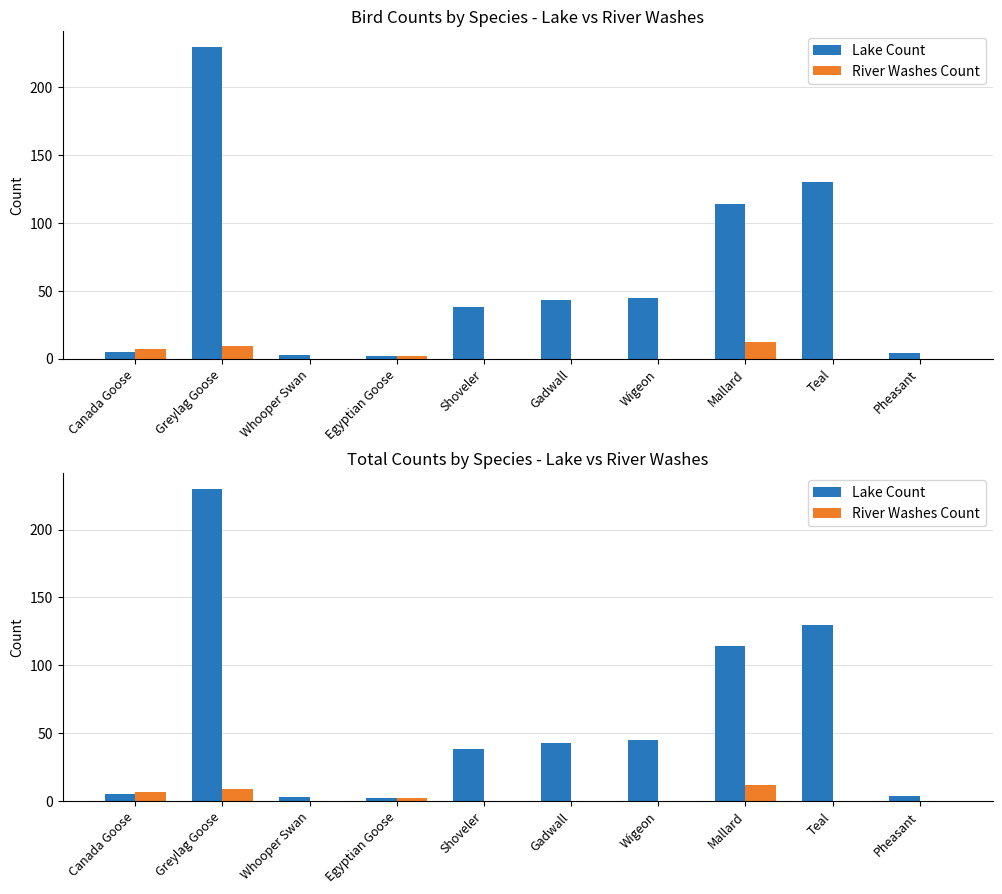

Reading left to right, extract all data points from this chart.

Lake Count: Canada Goose=5	Greylag Goose=230	Whooper Swan=3	Egyptian Goose=2	Shoveler=38	Gadwall=43	Wigeon=45	Mallard=114	Teal=130	Pheasant=4
River Washes Count: Canada Goose=7	Greylag Goose=9	Whooper Swan=0	Egyptian Goose=2	Shoveler=0	Gadwall=0	Wigeon=0	Mallard=12	Teal=0	Pheasant=0